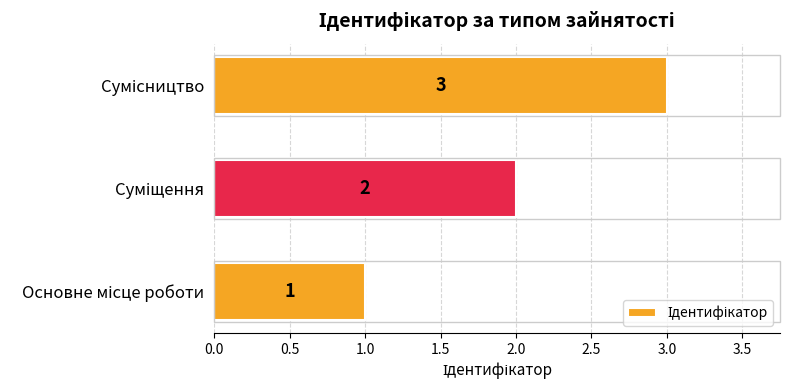

Count the values in the range 1 to 3.

3